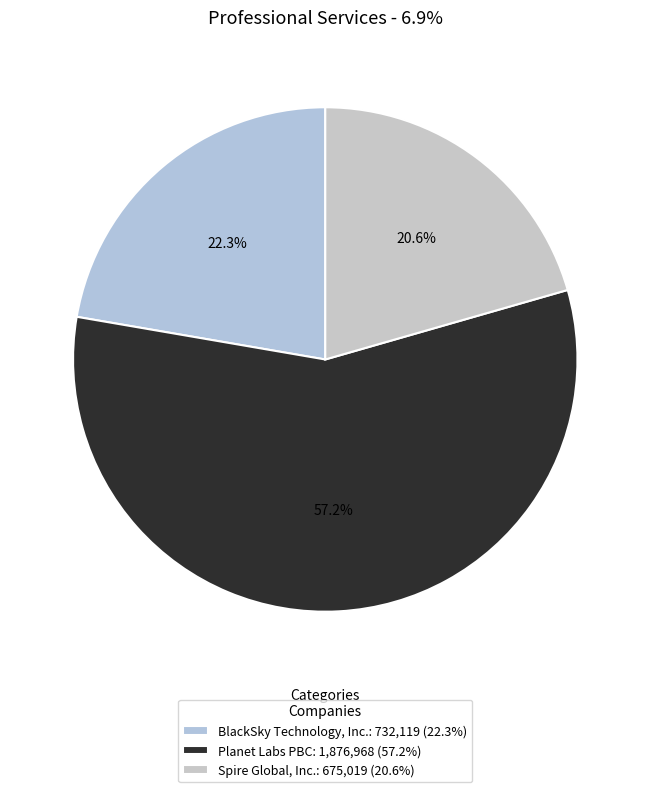

To the nearest percent, what is the difference between the Planet Labs PBC and BlackSky Technology, Inc. slice percentages?

35%